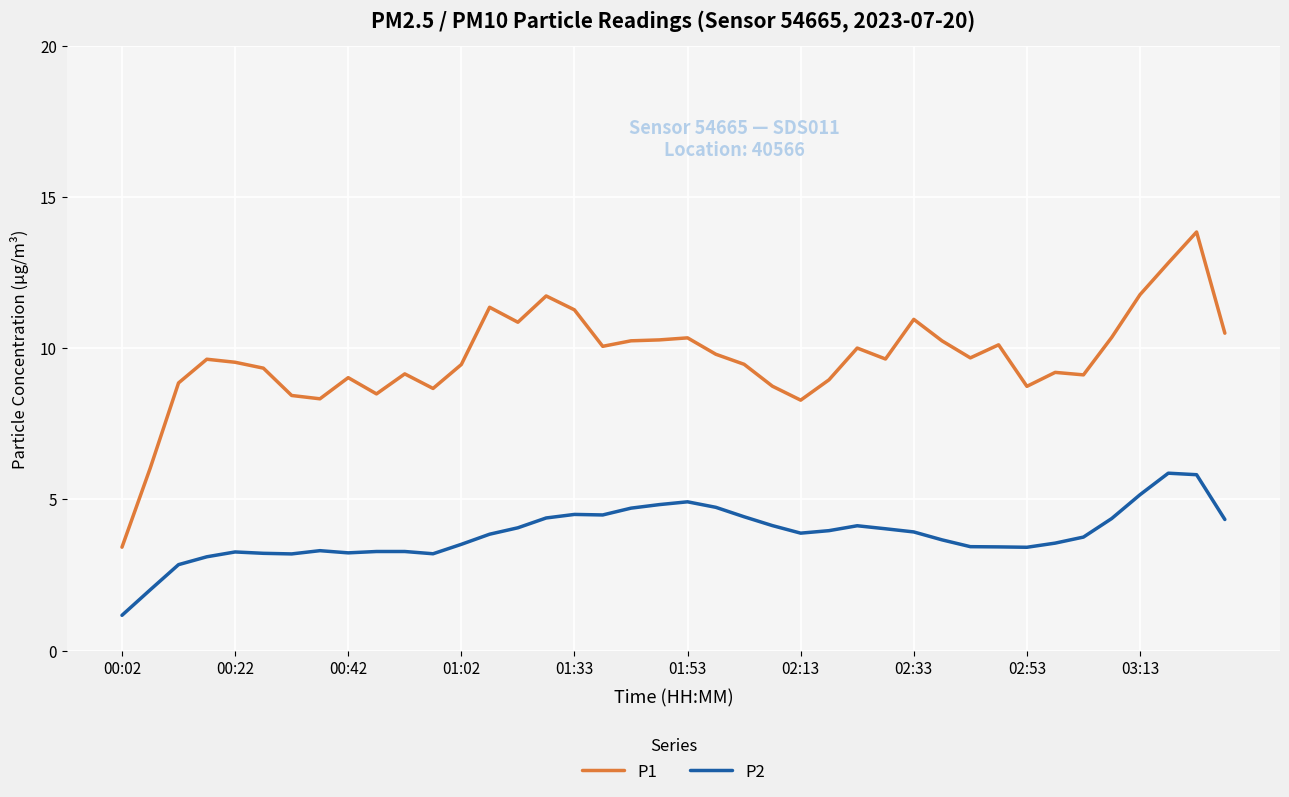

Is this an area chart (filled region under the line)?

No